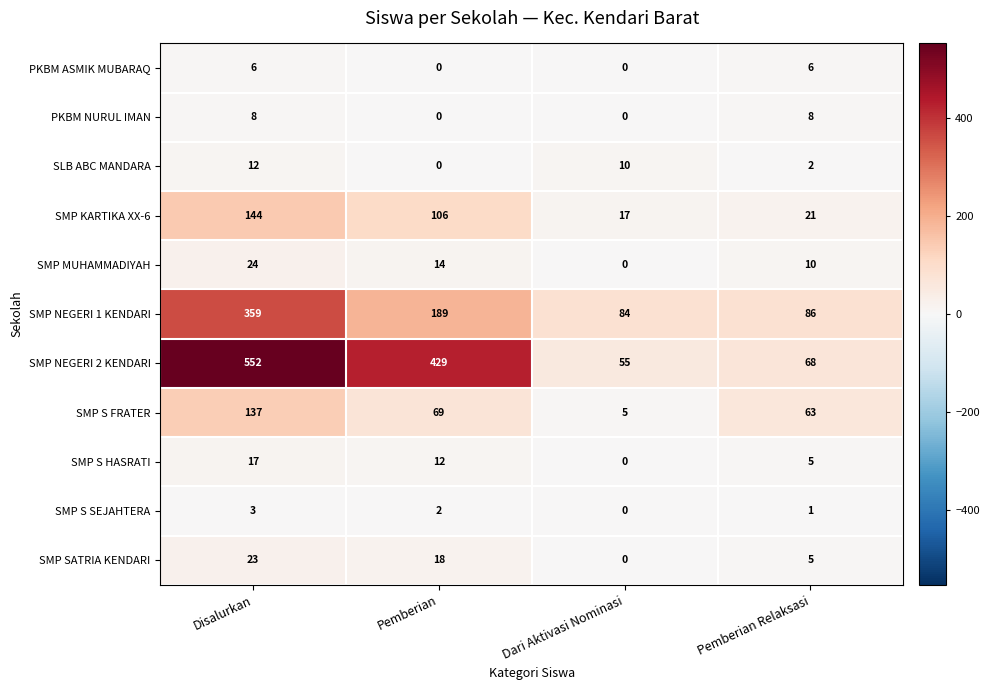

Which series has the widest spread of values?

SMP NEGERI 2 KENDARI